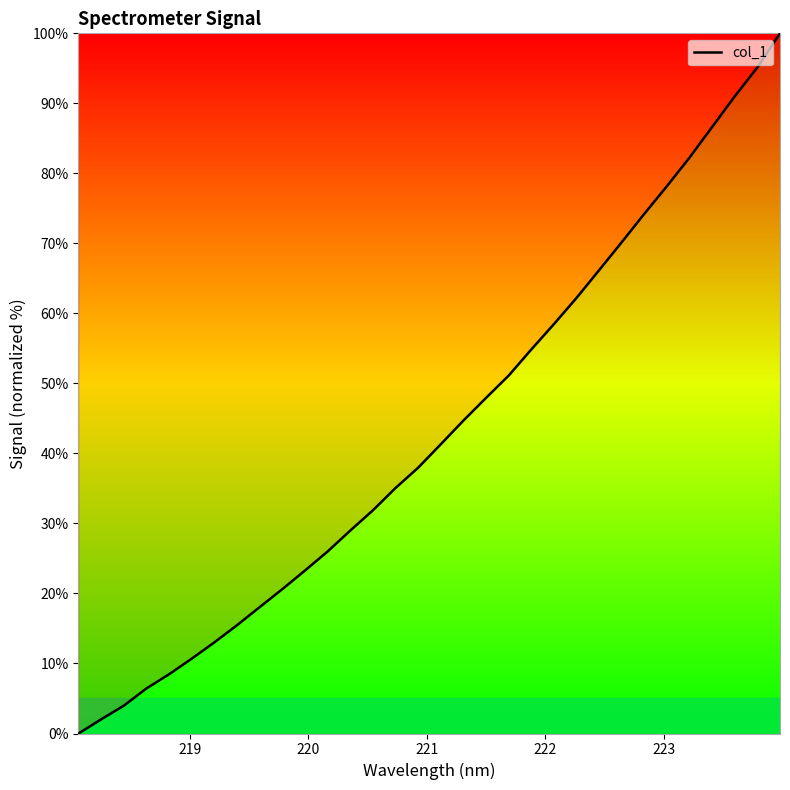

What is the maximum value shown in the chart?

100.0